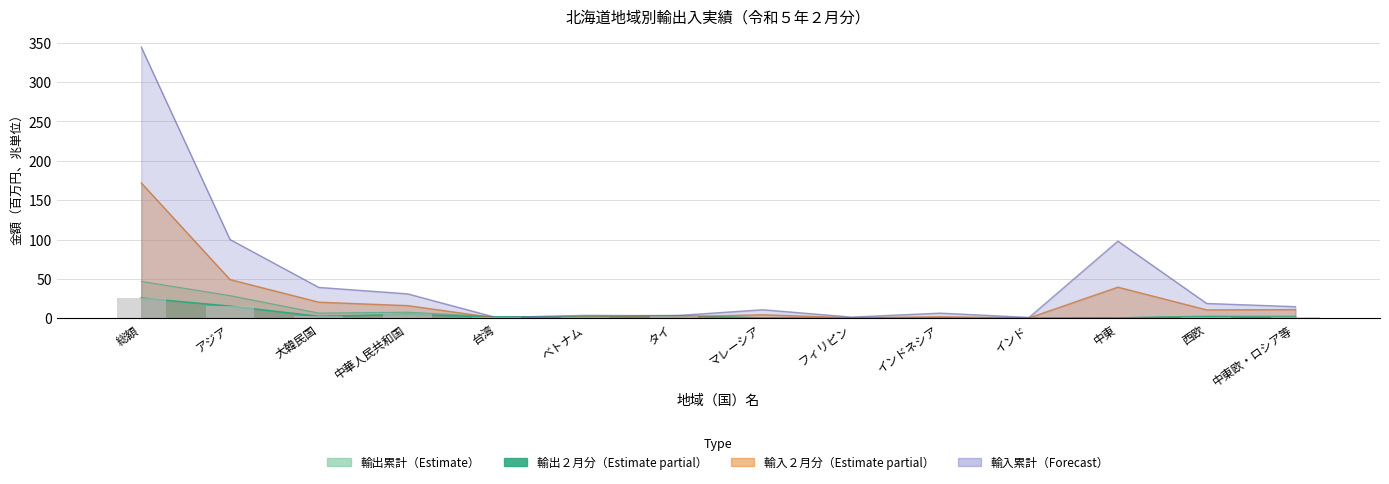

How many values in the 輸入_累計 series are below 14?

7